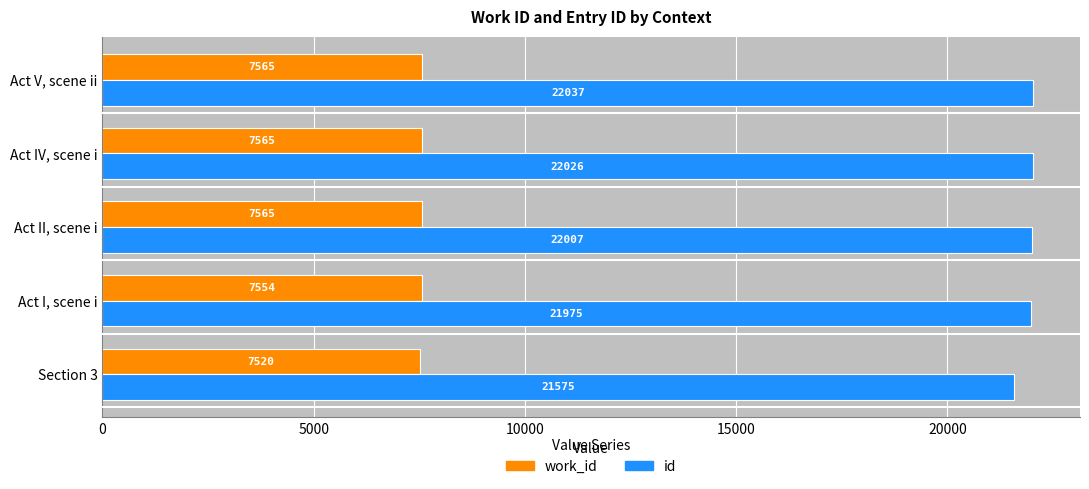

At how many categories does at least one series exceed 14737?

5